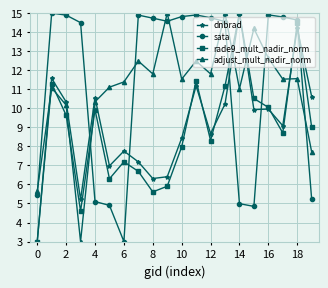

True or false: sata has more than 2 points higher than both neighbors.

True